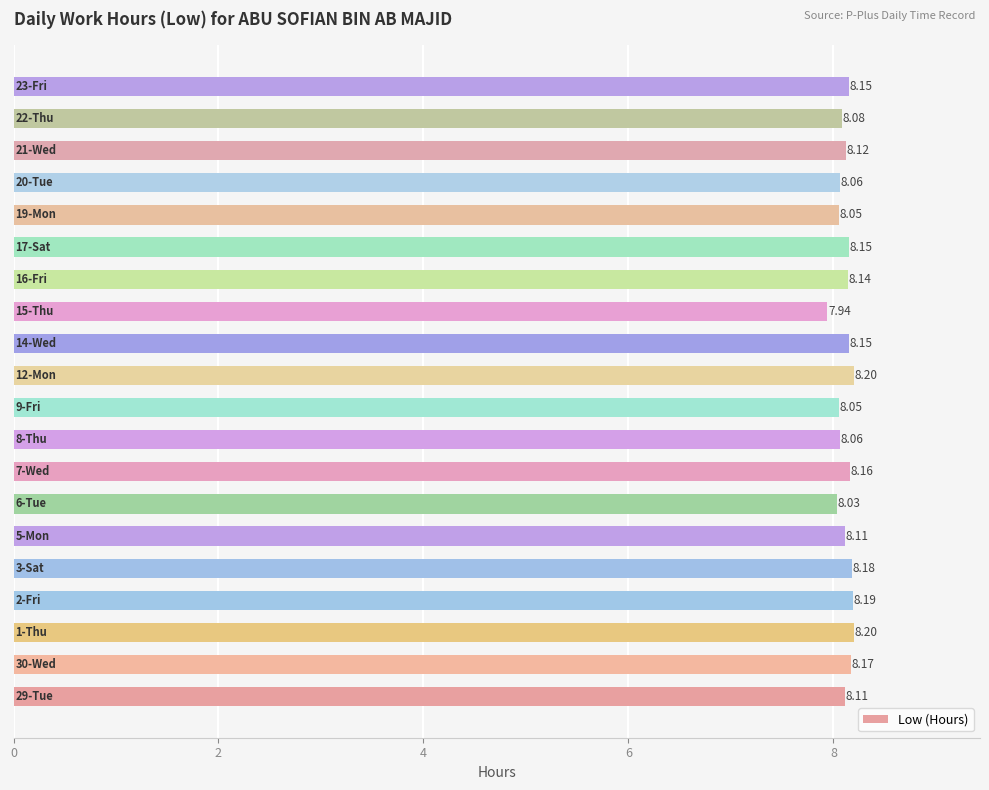

What is the difference between the maximum and minimum values?

0.3